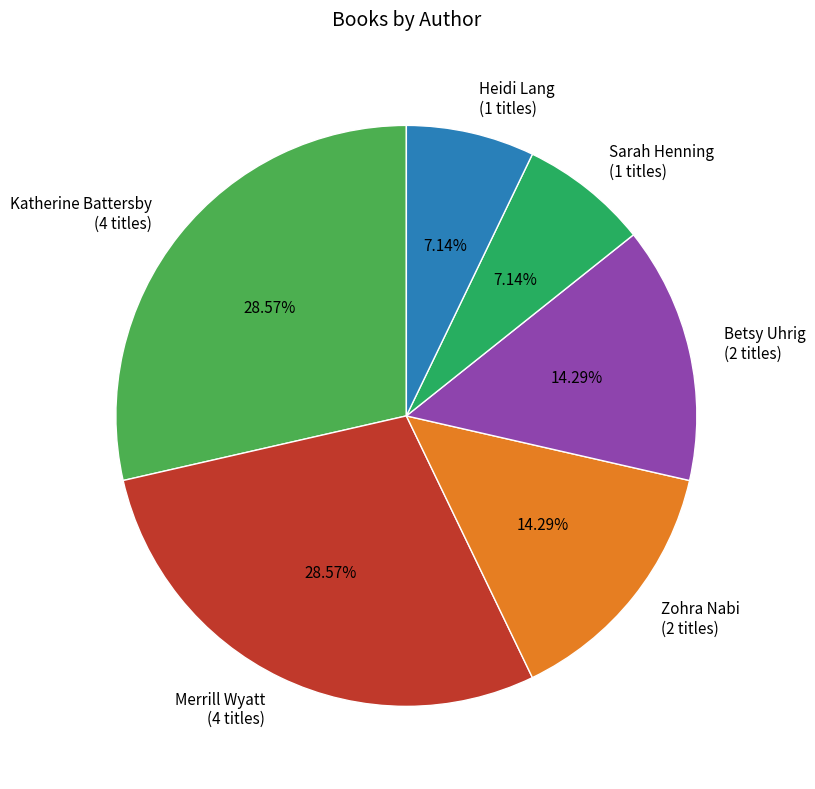

Does any single category account for the majority?

No